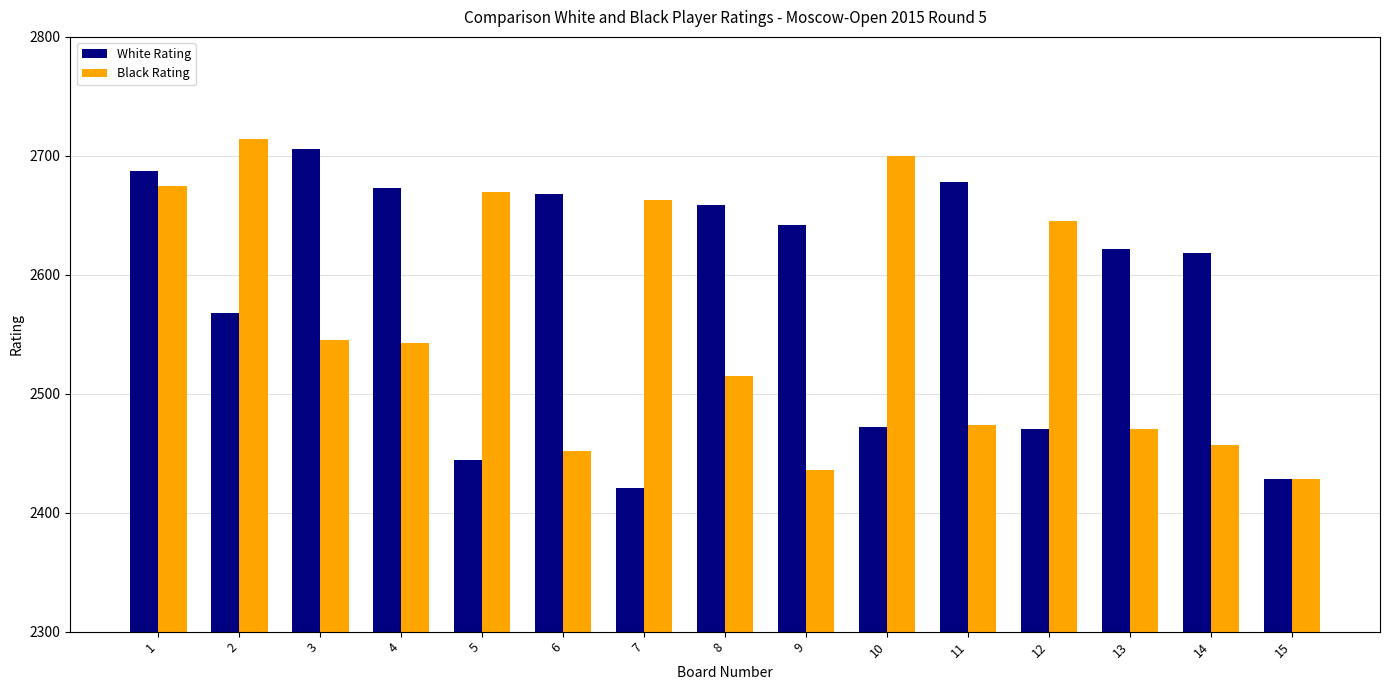

List the series in order of their peak value, highest first.

Black Rating, White Rating